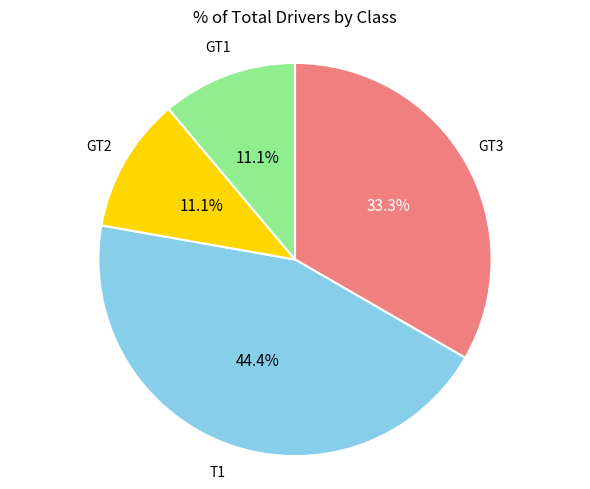

Does any single category account for the majority?

No